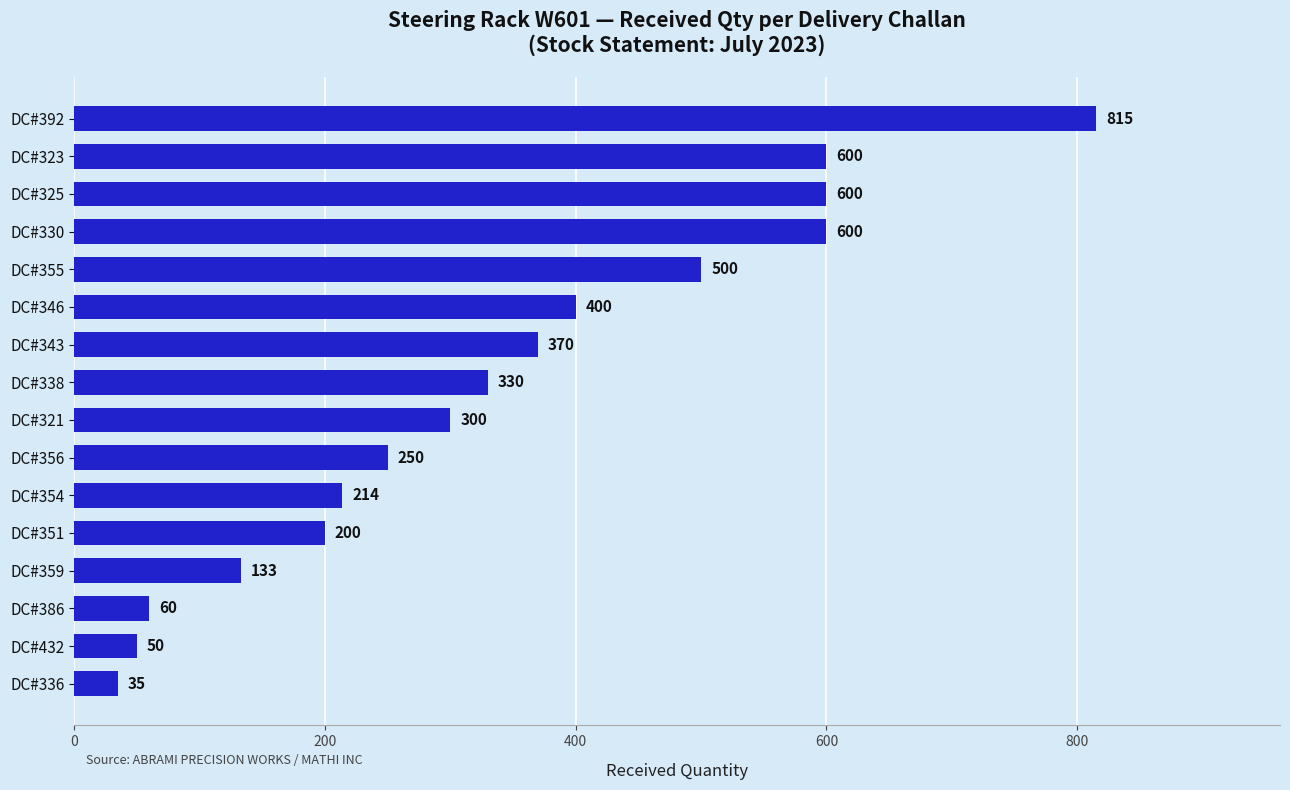

What is the change in value from DC#343 to DC#386?

-310